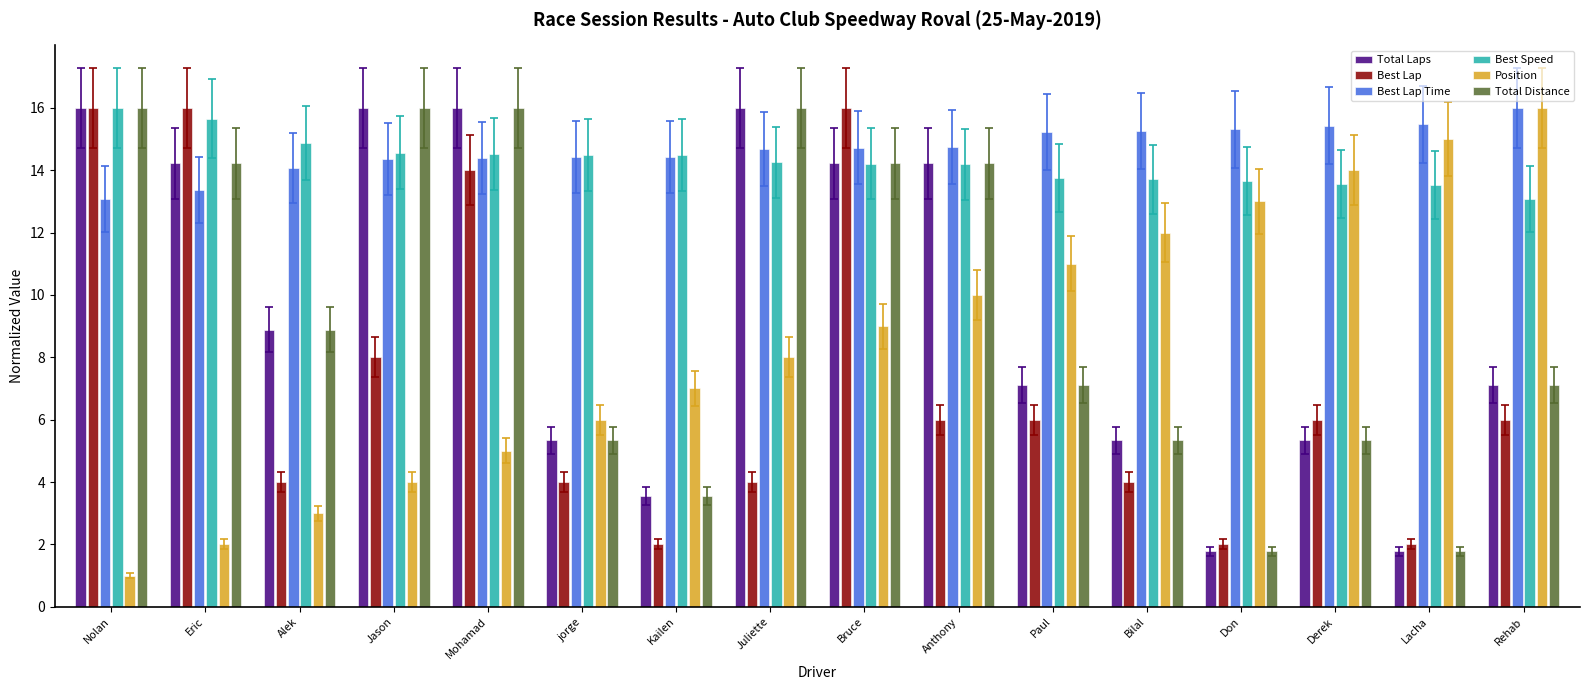

What is the highest value of the Total Distance series?

16.0